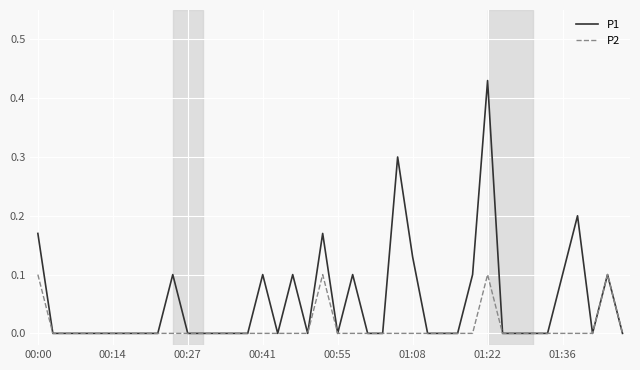

Rank the series by their maximum value, from highest to lowest.

P1, P2